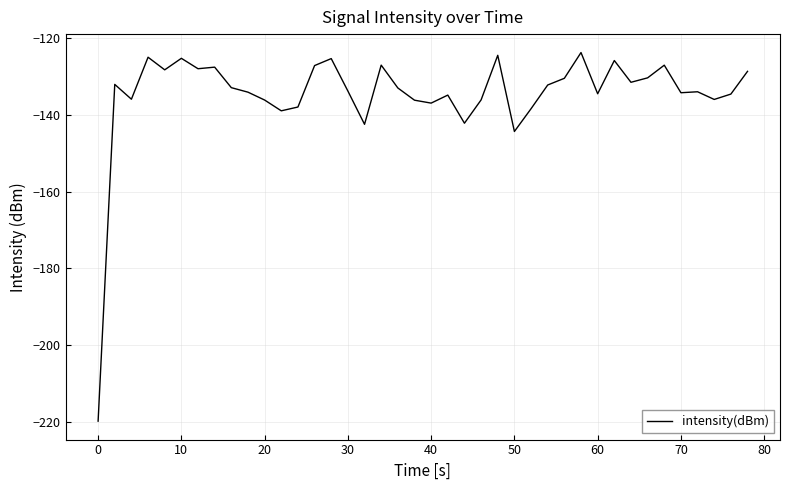

What is the greatest value displayed?

-123.9